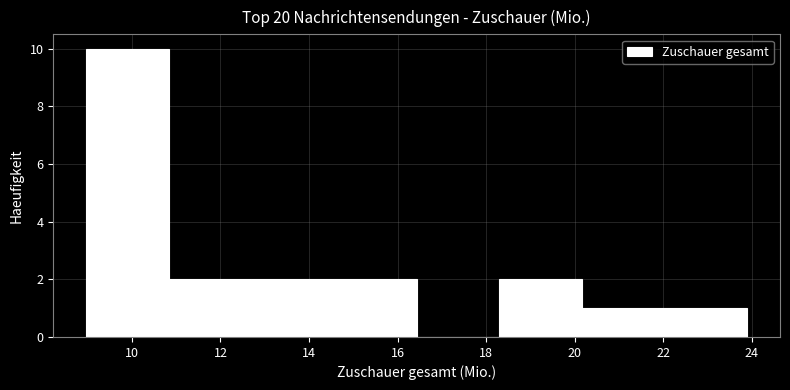

What is the height of the bar covering 14.6 to 16.4 on the x-axis? Neither the bar edges nor the heights are printed on the chart, so give them approximately, as read against the axes.

2